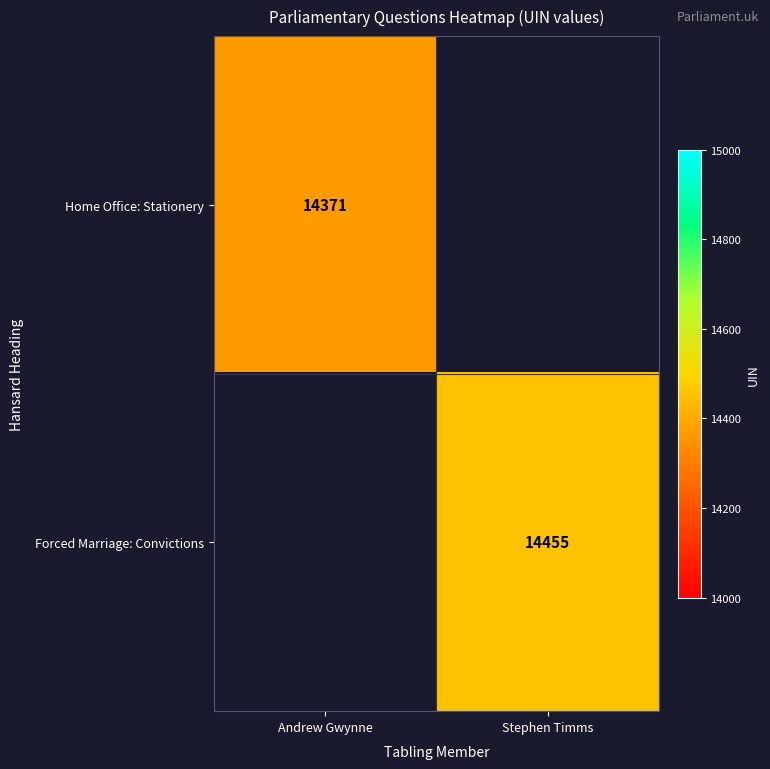

The Forced Marriage: Convictions series shows 14455 at Stephen Timms. True or false?

True